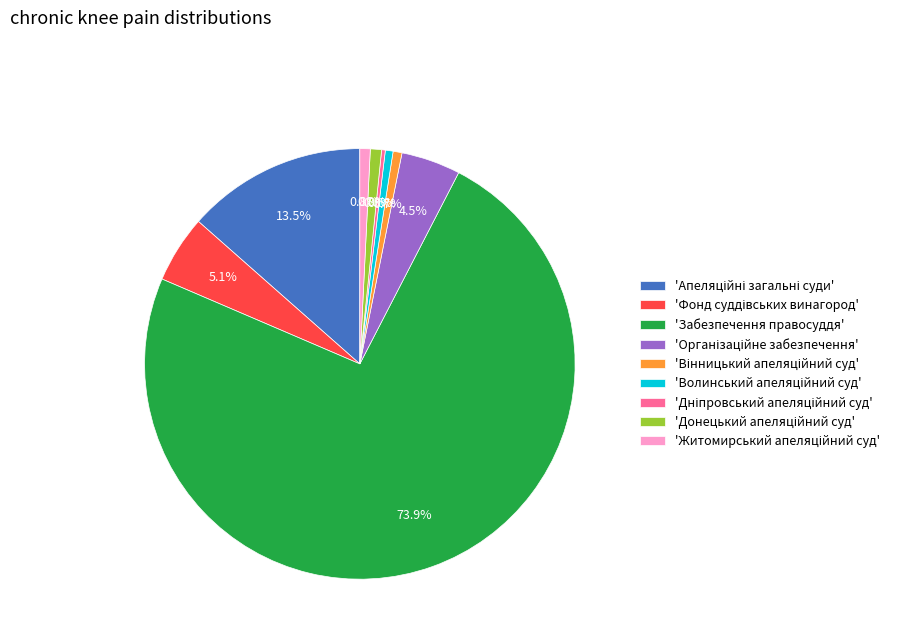

What is the largest slice in the pie chart?

'Забезпечення правосуддя'